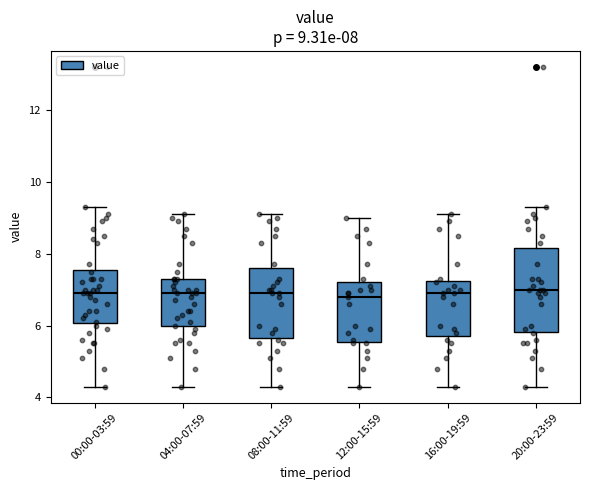

Comparing the boxes themselves (not the whiskers), which one is the tallest?

20:00-23:59